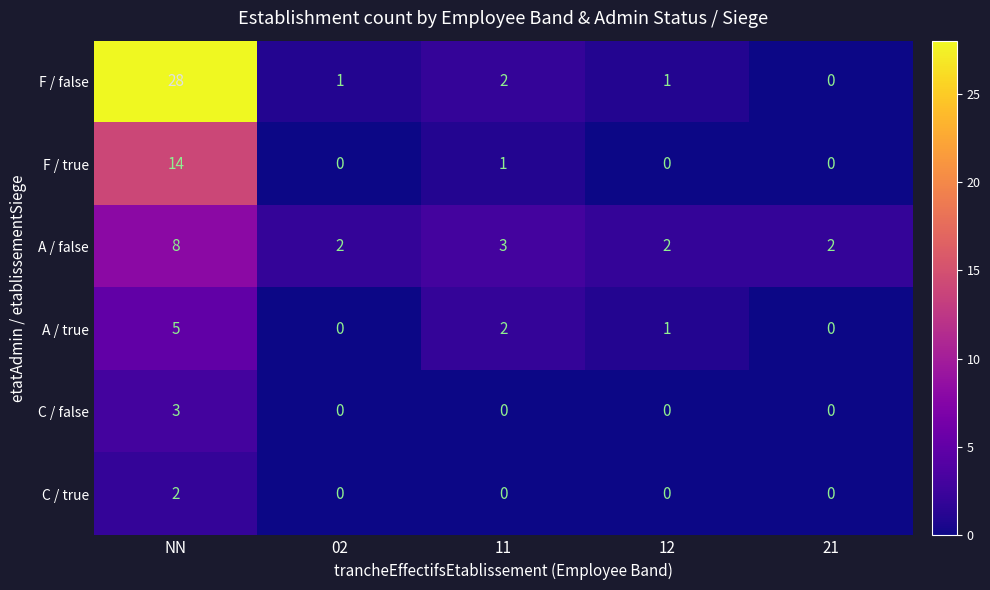

What is the difference between the maximum and minimum values in the F / true series?

14